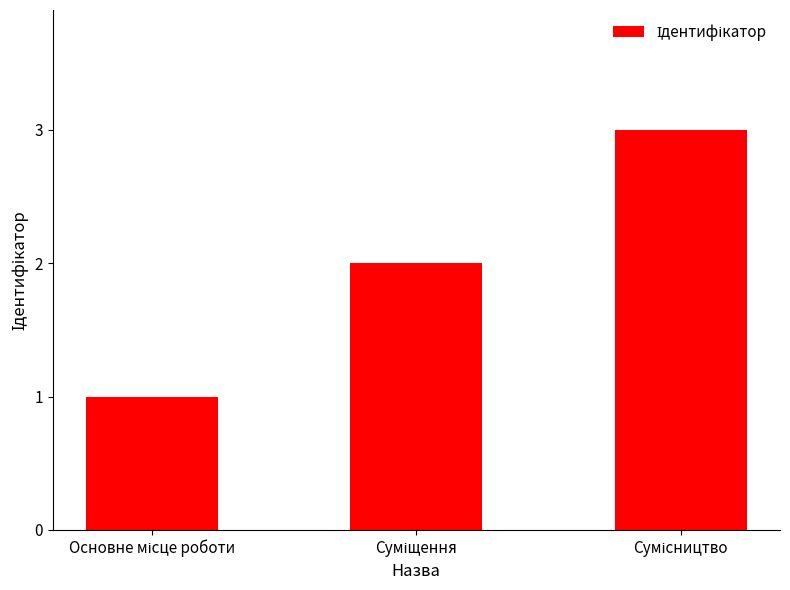

What is the sum of all values?

6